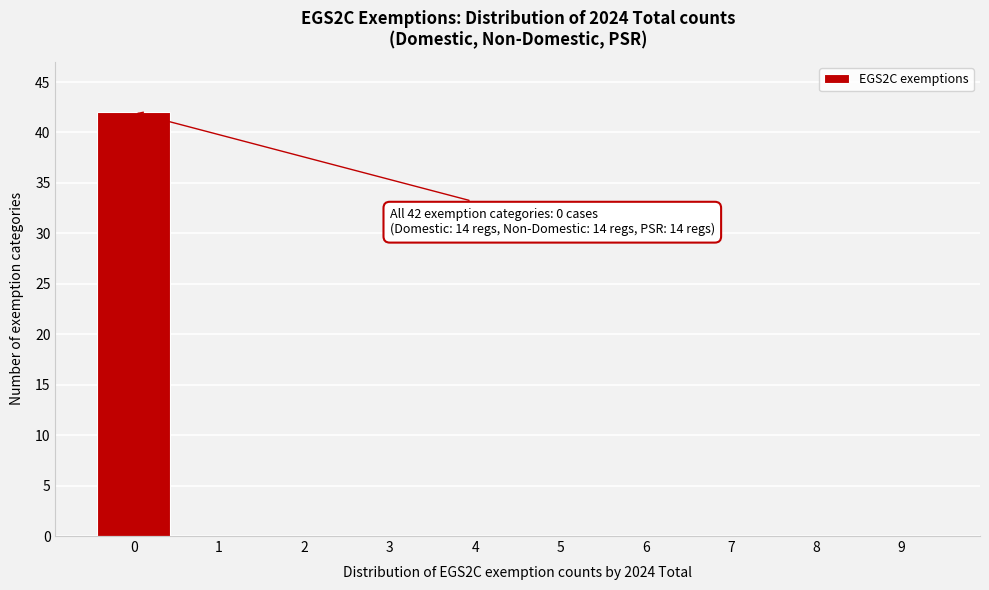

Over which range of the x-axis is the bar tallest?

-0.5 to 0.5